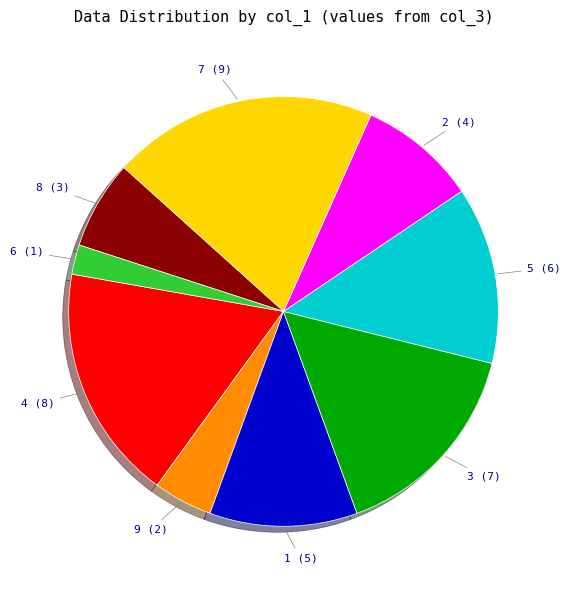

What is the ratio of the value at 7 (9) to the value at 2 (4)?

2.3